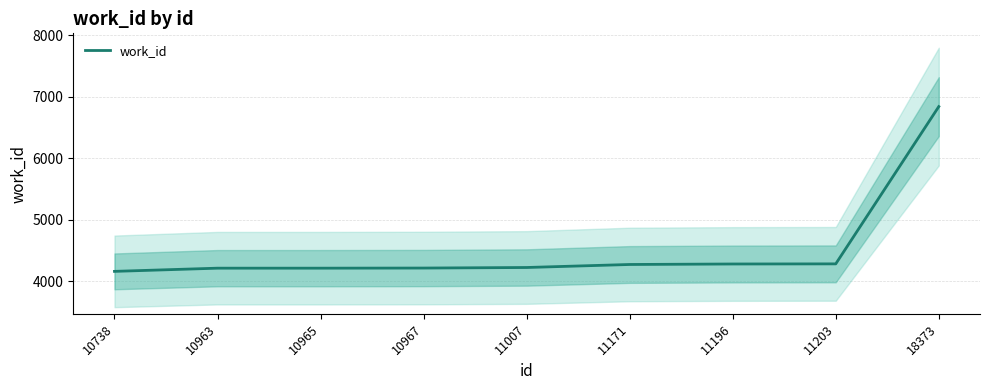

What is the average value?

4524